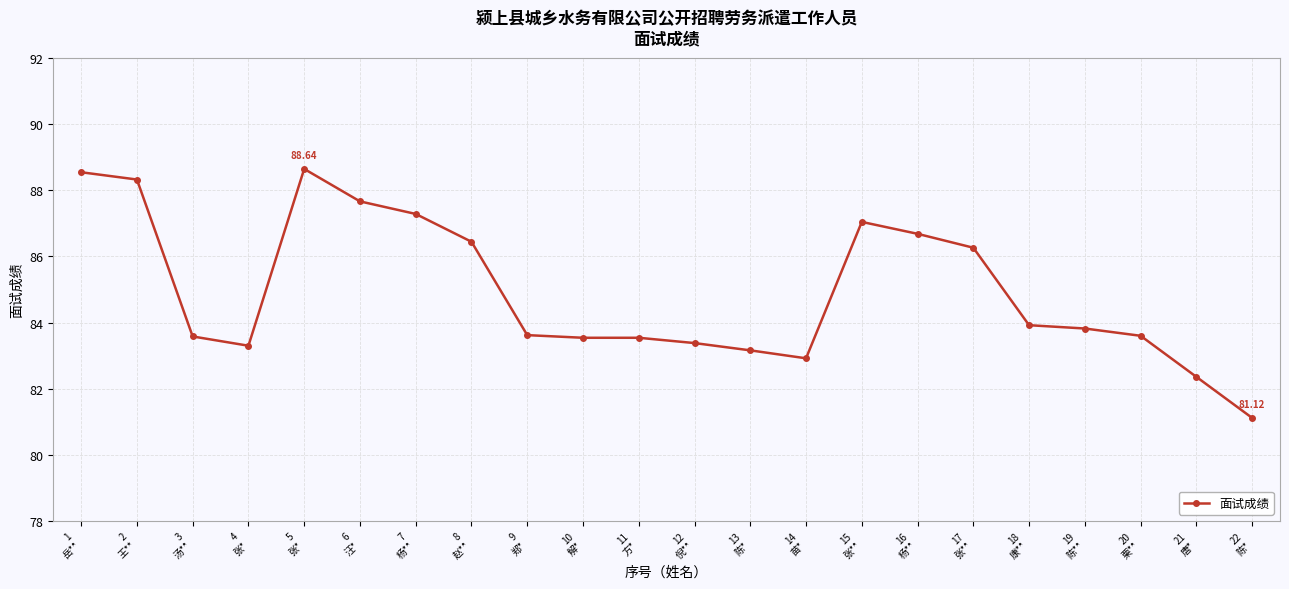

Is this an area chart (filled region under the line)?

No